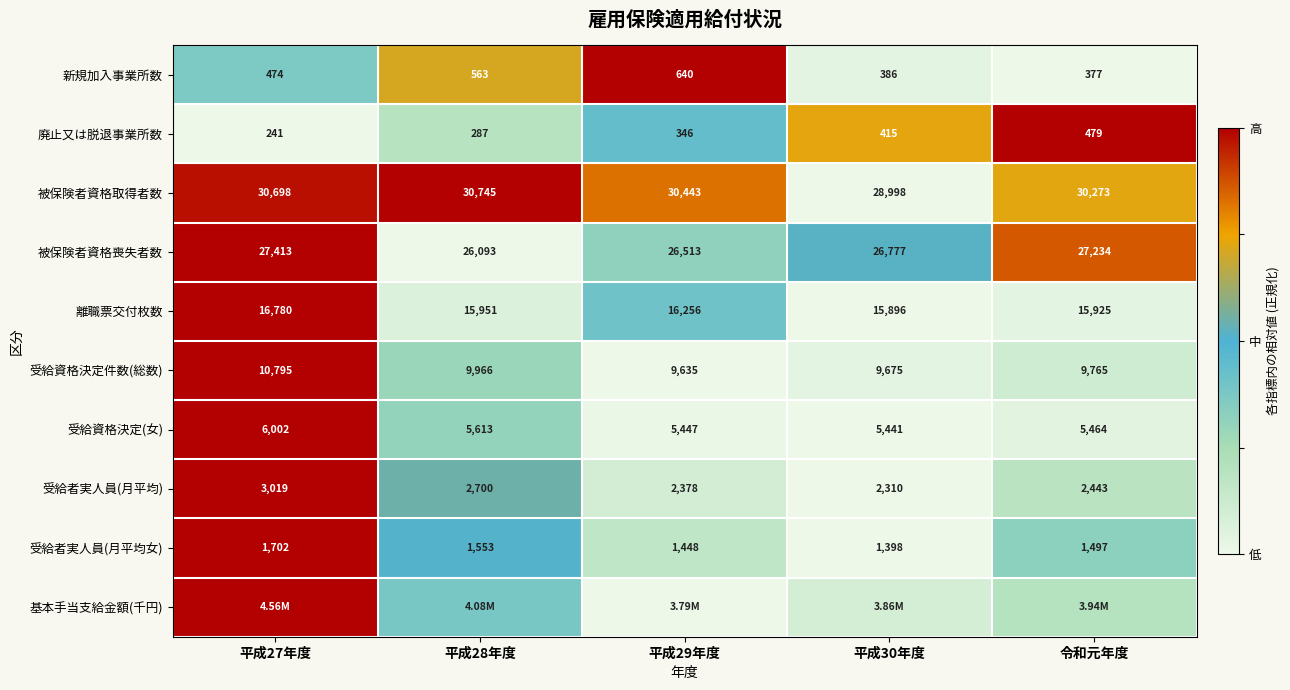

At which label is 被保険者資格取得者数 closest to 29871?

令和元年度